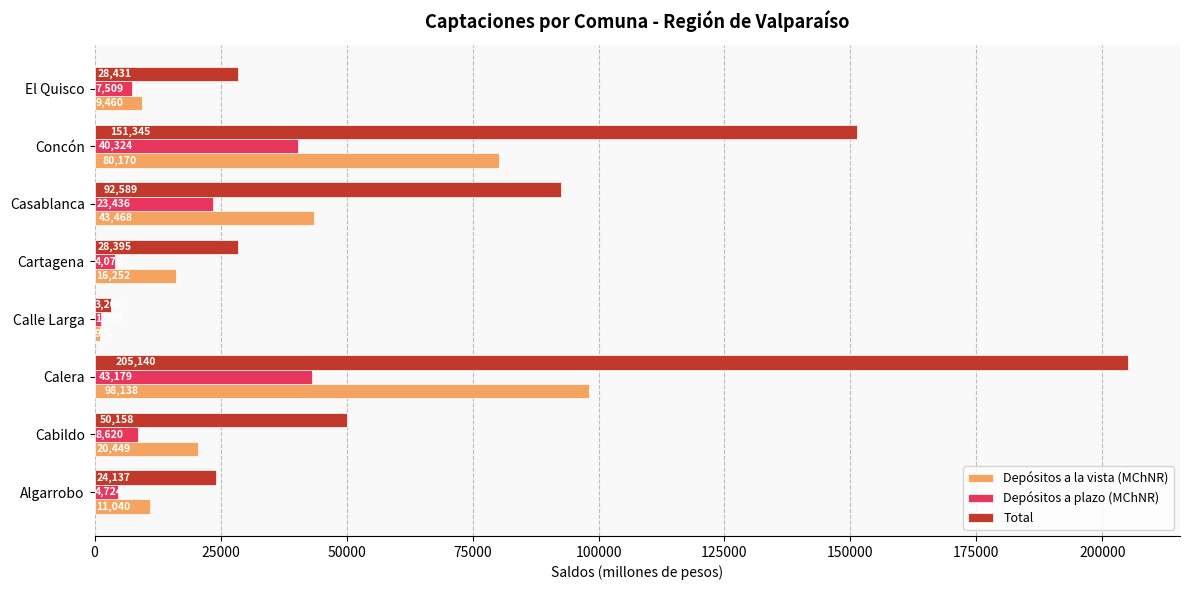

True or false: Total has a value of 53036.1 at Concón.

False